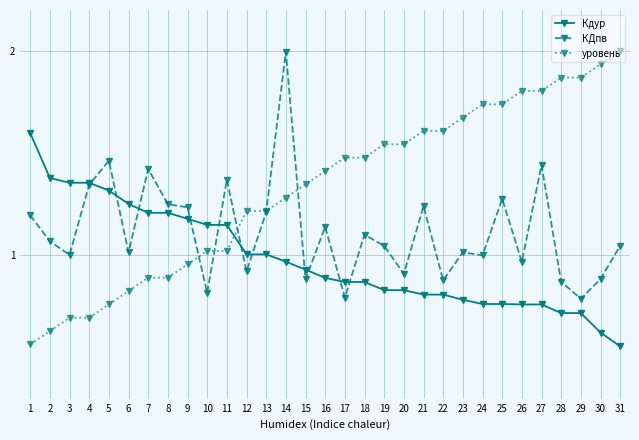

At which category is the sum across all series the highest?

14